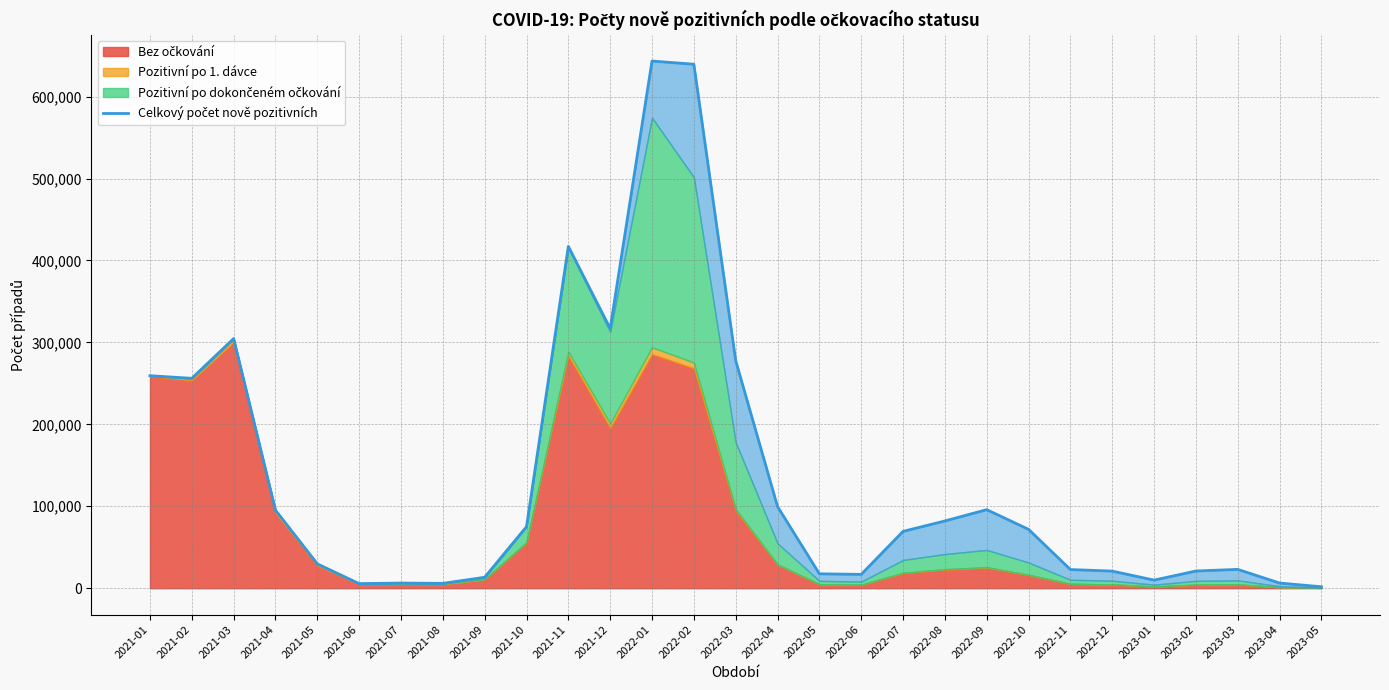

What position from the right is 2022-08?

10